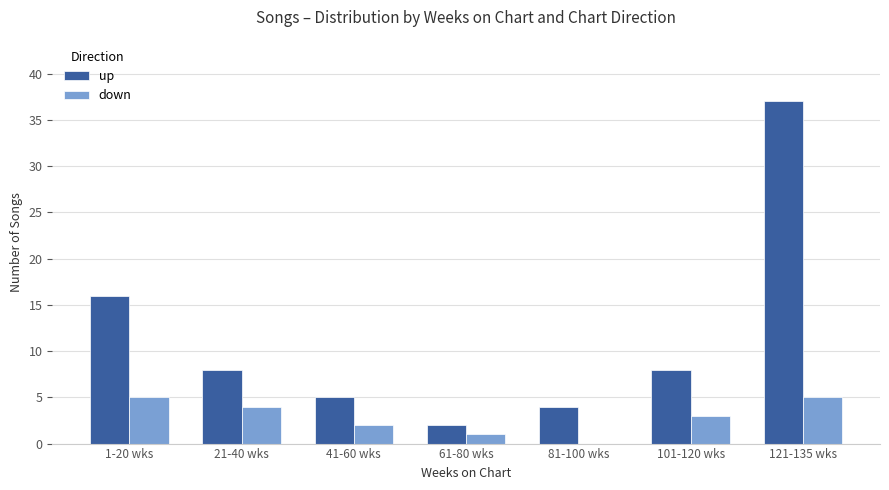

What is the sum of all down values?

20